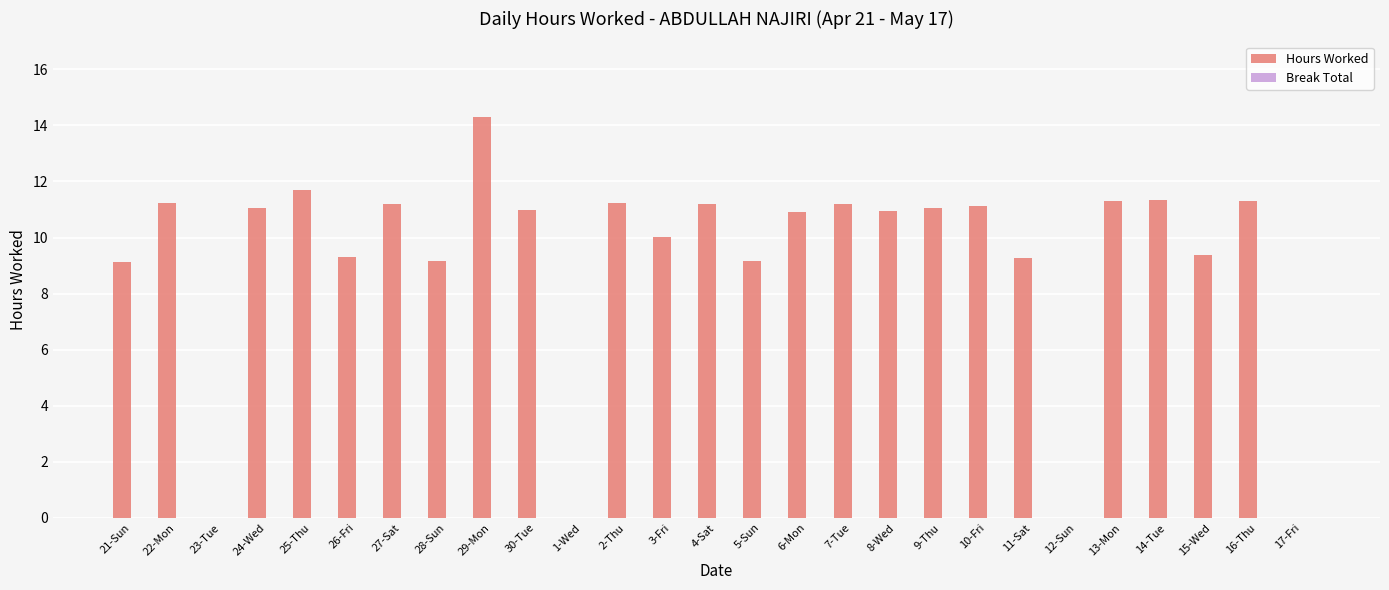

Are the bars grouped side by side (vs. stacked)?

No